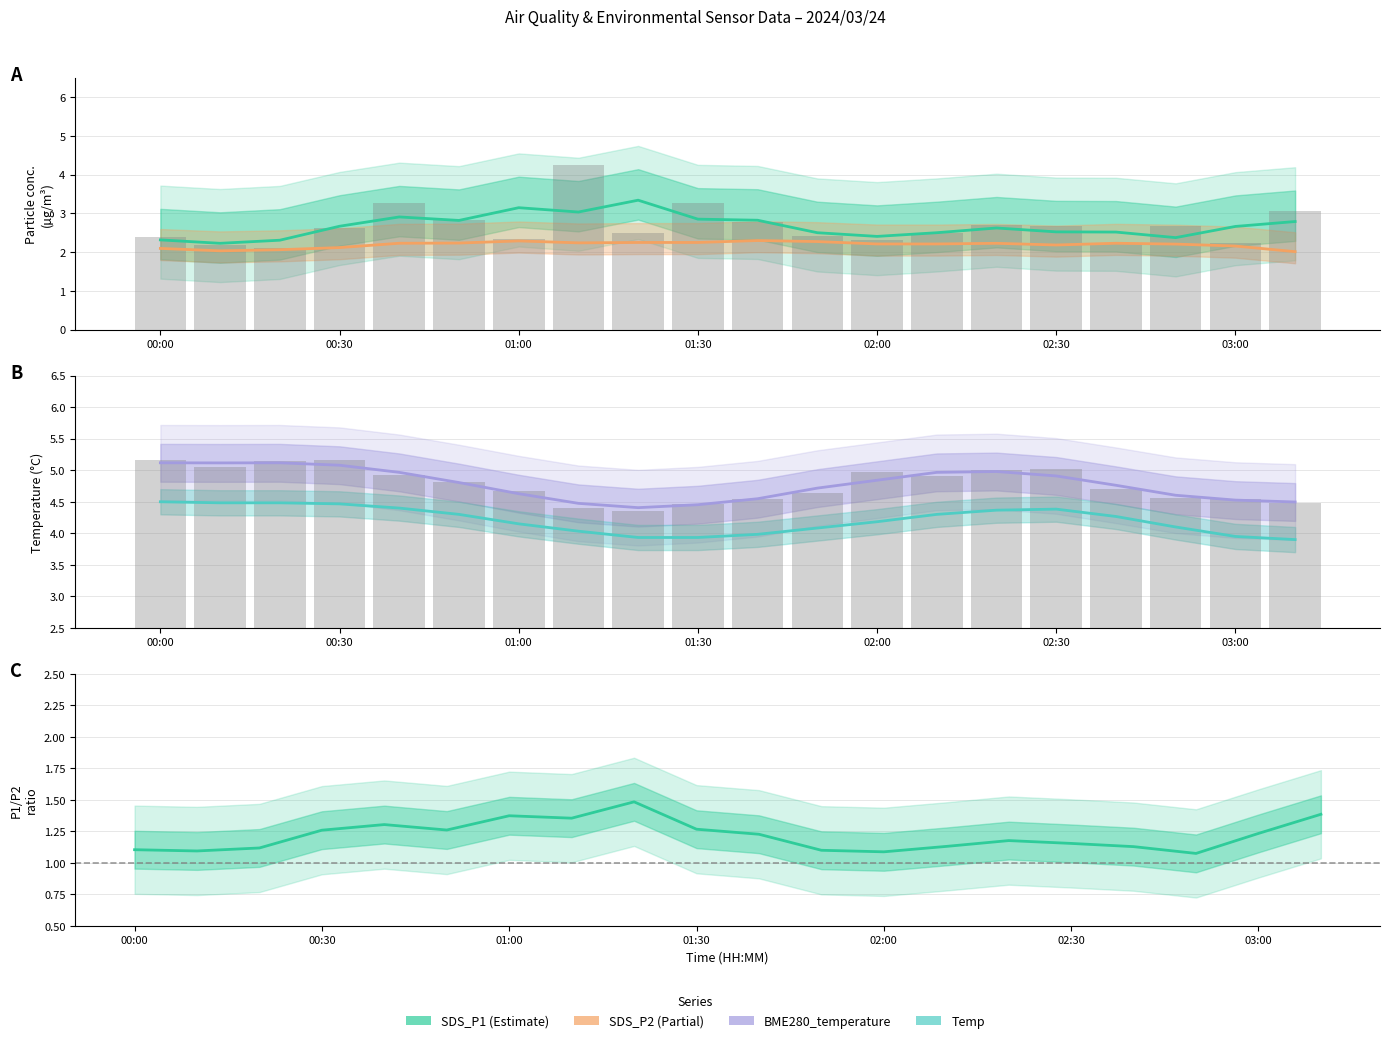

Is the value of SDS_P2 at 5 greater than the value of Temp at 16?

No